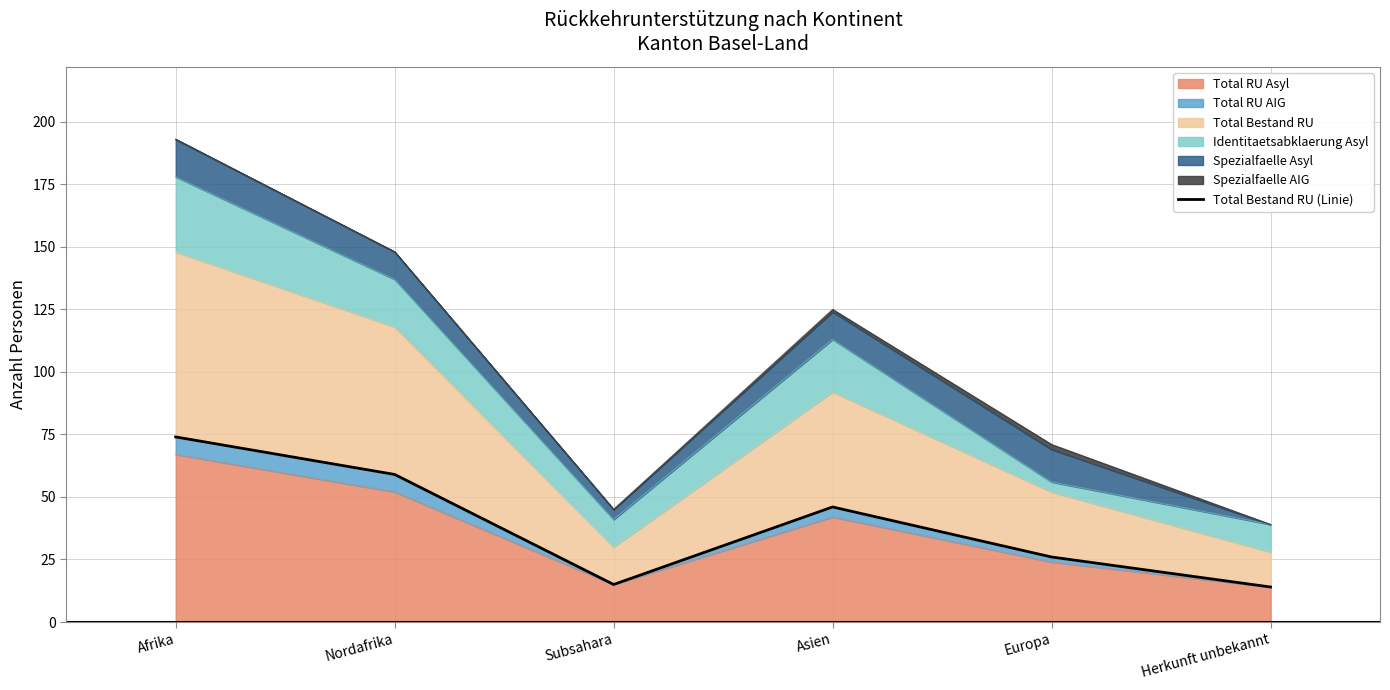

The chart shows a value of 128 at Afrika. True or false?

False